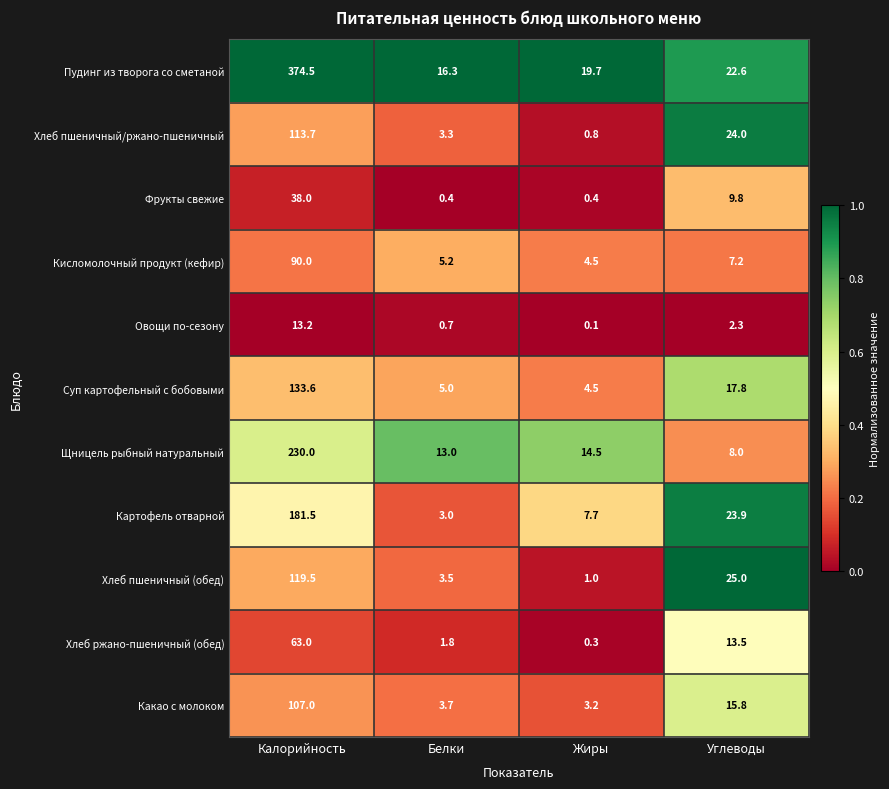

What is the highest value of the Картофель отварной series?

181.5